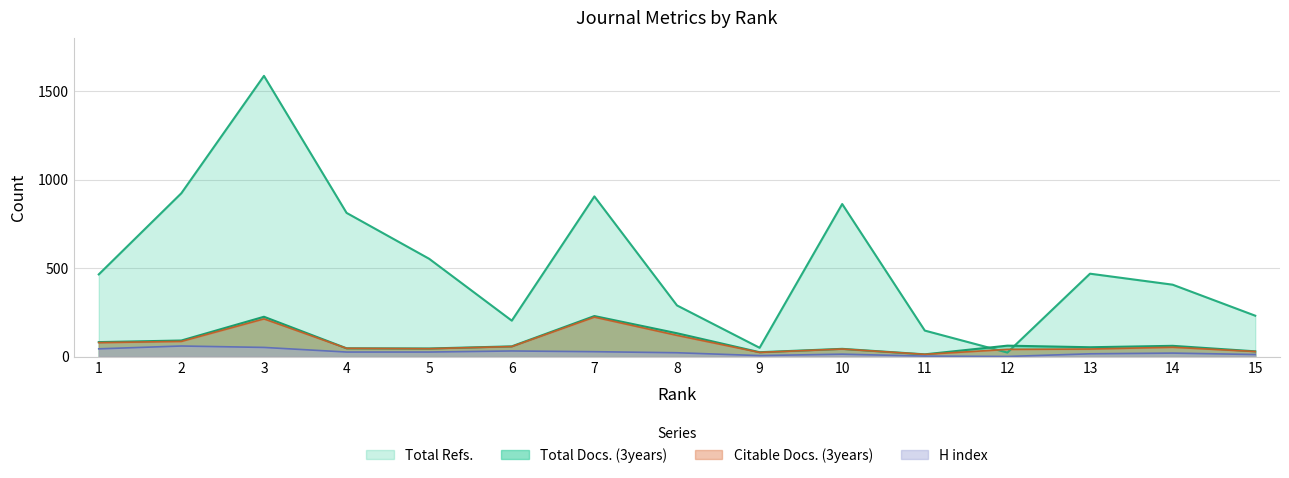

Which series changed the most between 5 and 15?

Total Refs.